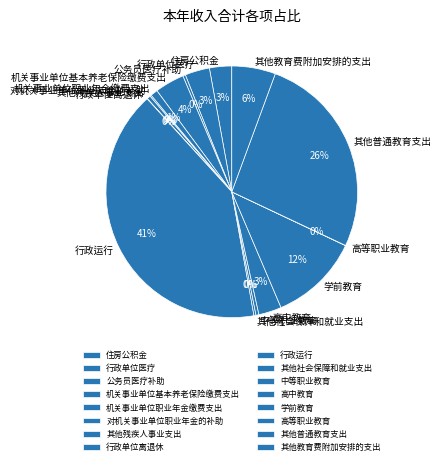

The 住房公积金 slice represents 3% of the pie. True or false?

True